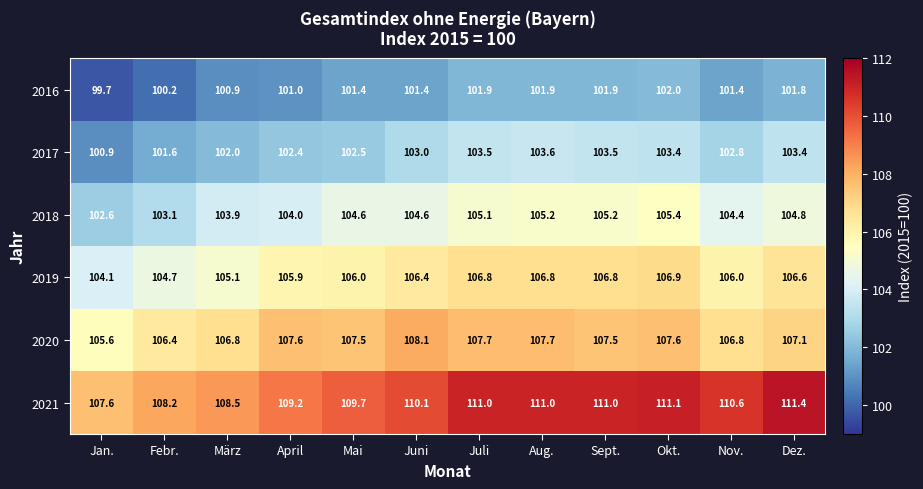

At which label does 2020 first exceed 107?

April